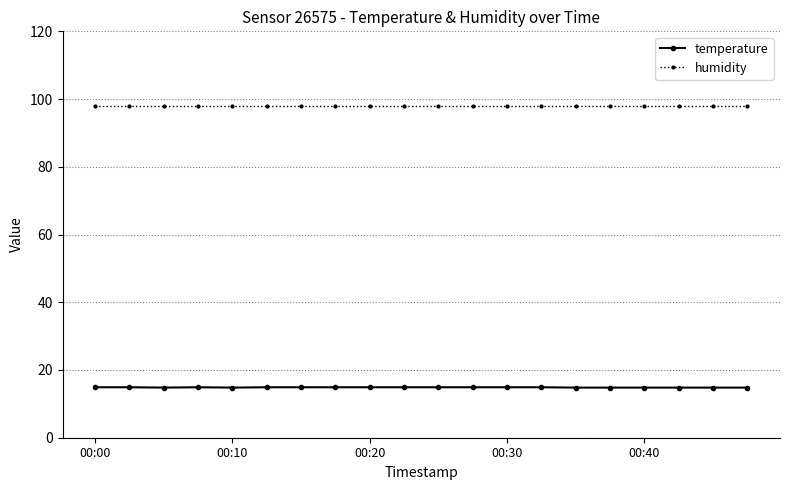

List the series in order of their peak value, highest first.

humidity, temperature